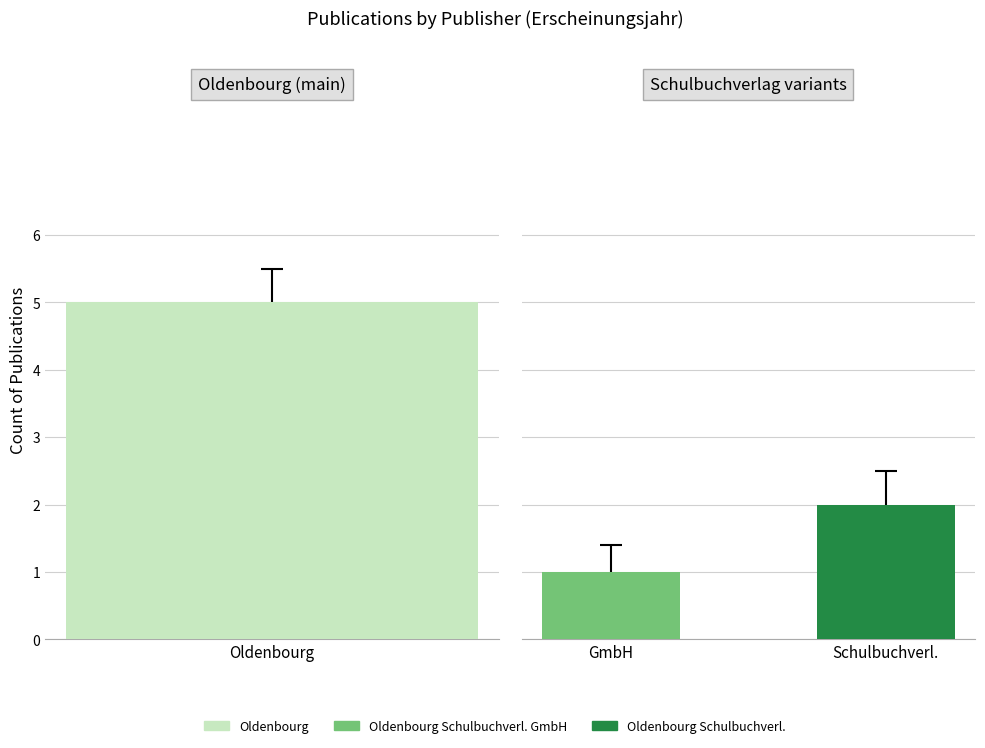

Are the bars grouped side by side (vs. stacked)?

No